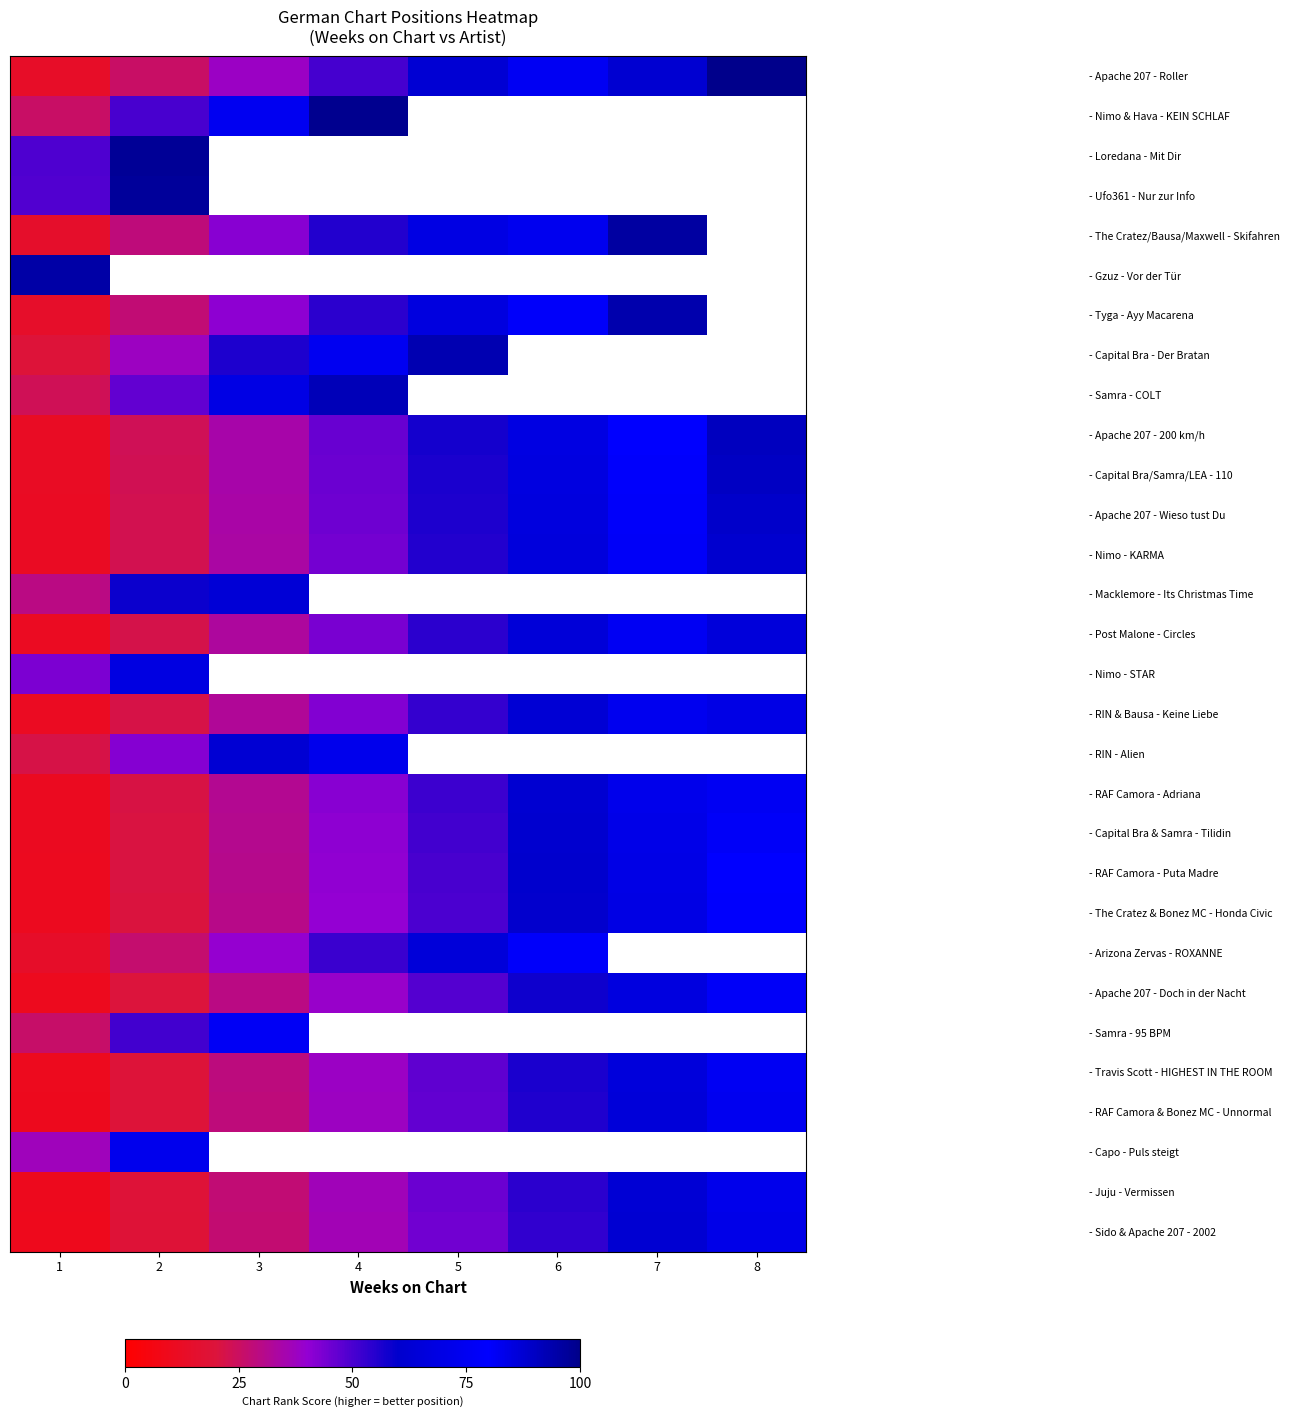

Is the value of - Capital Bra - Der Bratan at 7 greater than the value of - Nimo - KARMA at 1?

No